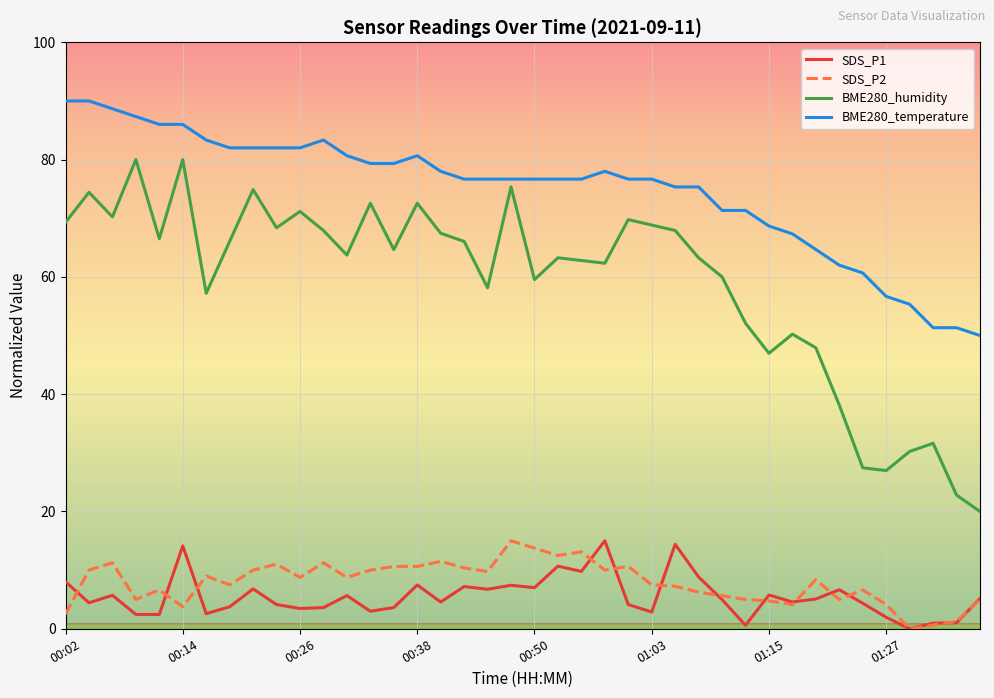

True or false: BME280_temperature has more than 0 points higher than both neighbors.

True